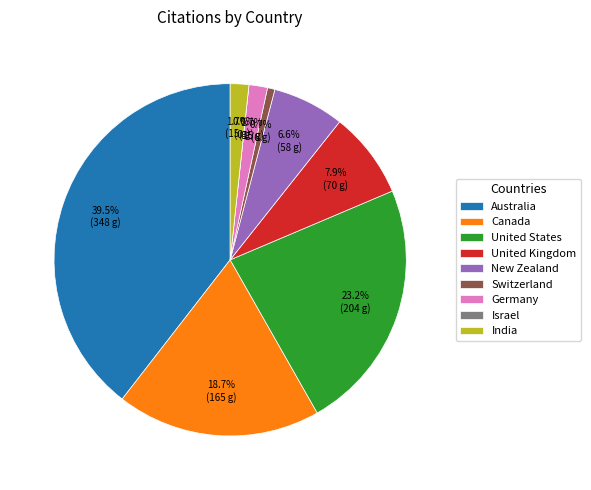

True or false: Germany accounts for 14% of the total.

False